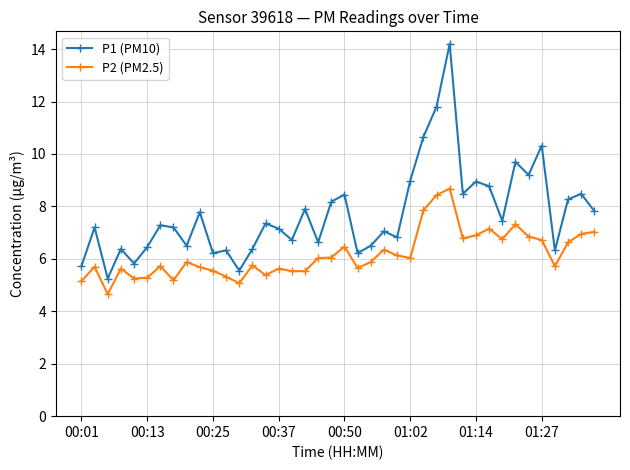

What is the value of the P1 (PM10) point at the 10th from the left?

7.8